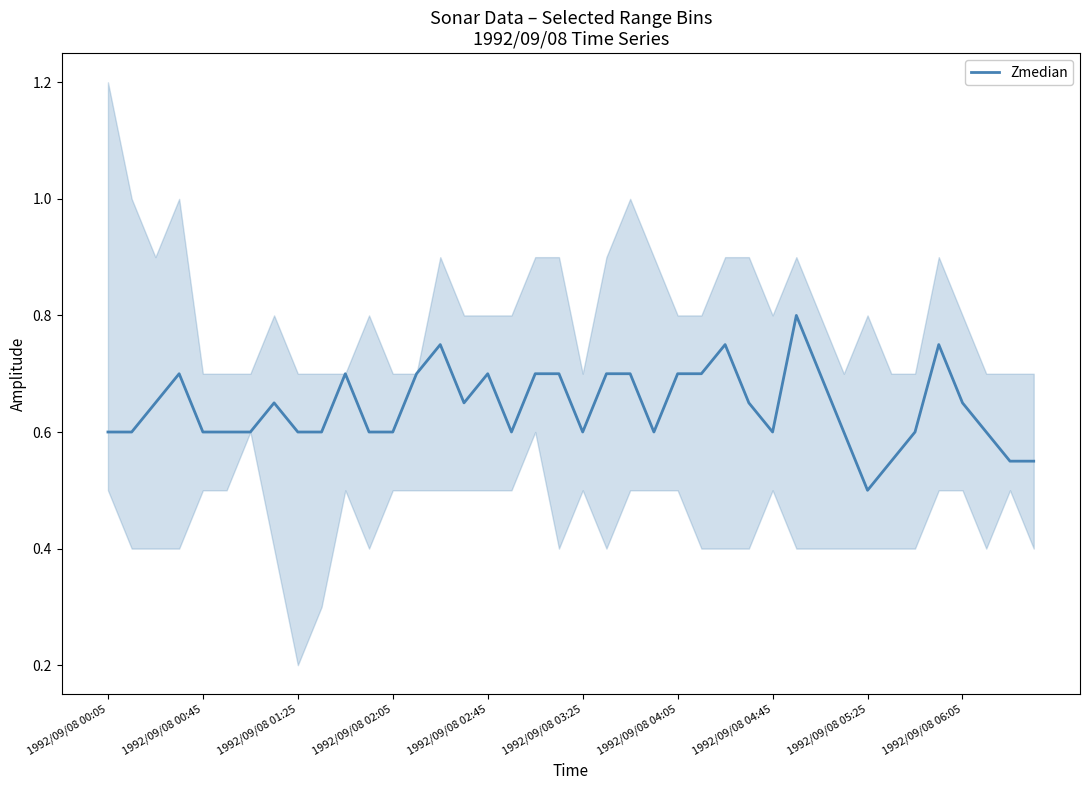

True or false: the data shows 0.7 at 19.

True